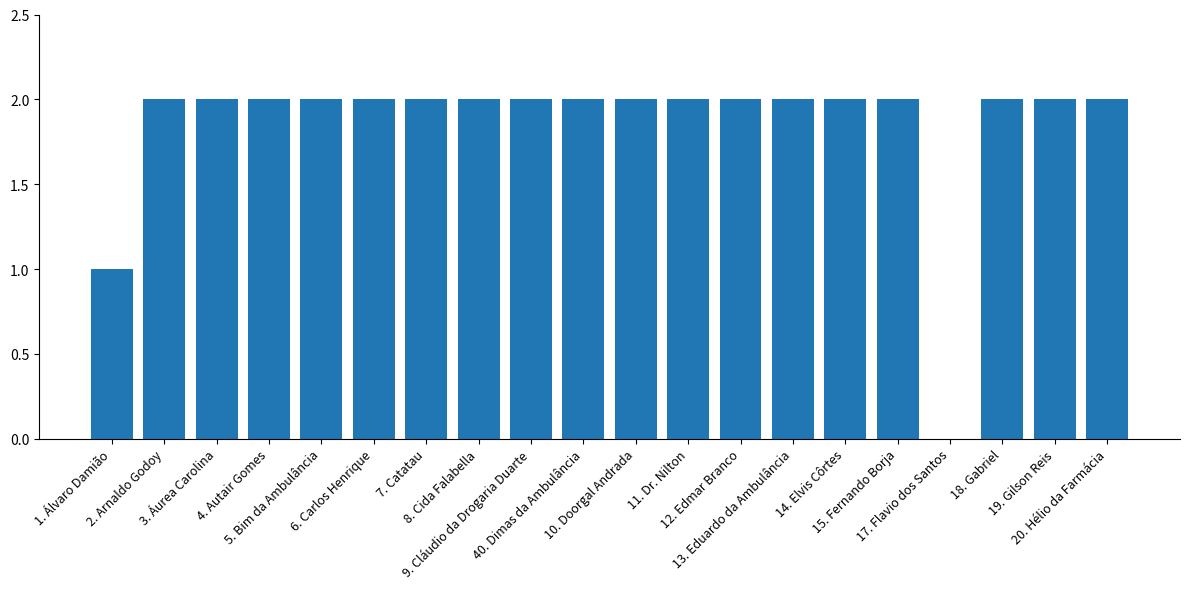

True or false: the data shows 3 at 13. Eduardo da Ambulância.

False